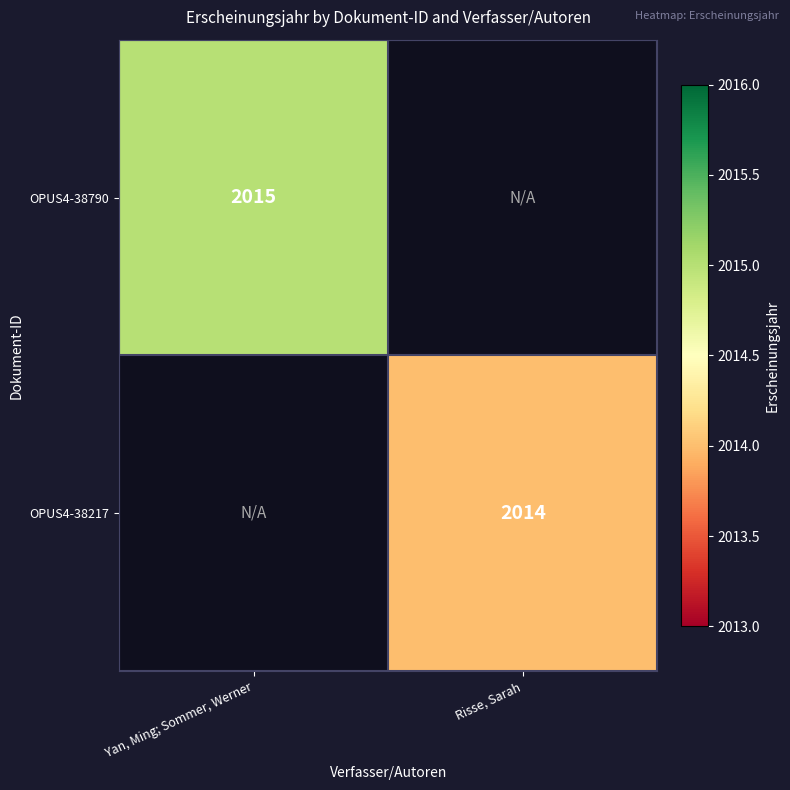

The OPUS4-38790 series shows 3044 at Yan, Ming; Sommer, Werner. True or false?

False